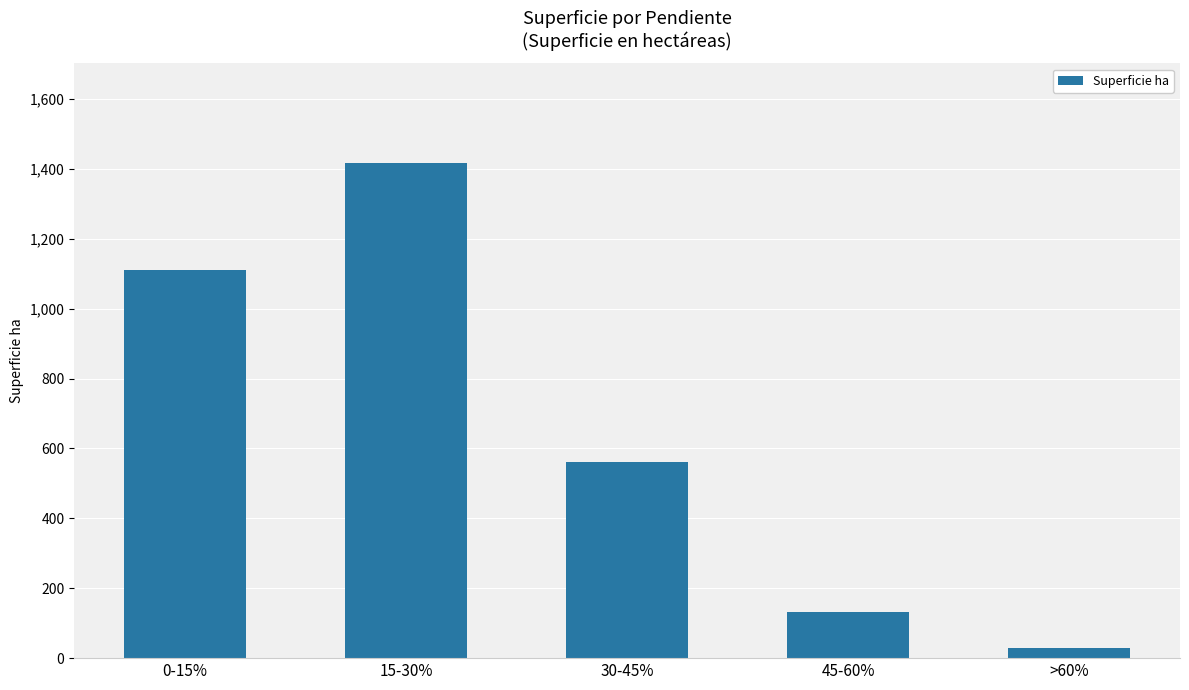

Reading left to right, extract all data points from this chart.

1111.8	1418.1	560.9	131.7	30.1